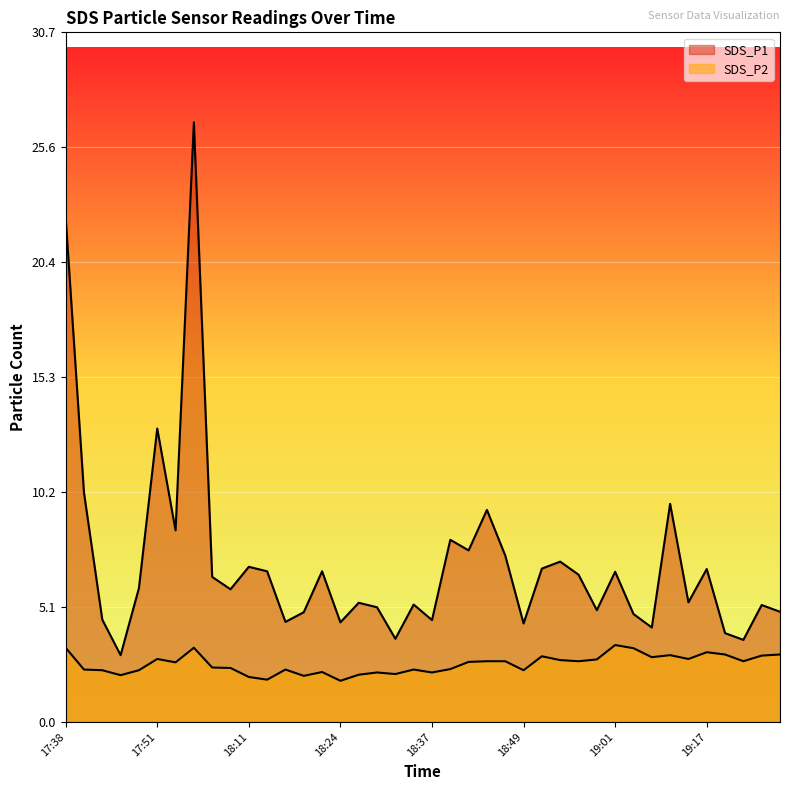

How many values in the SDS_P2 series exceed 2?

37